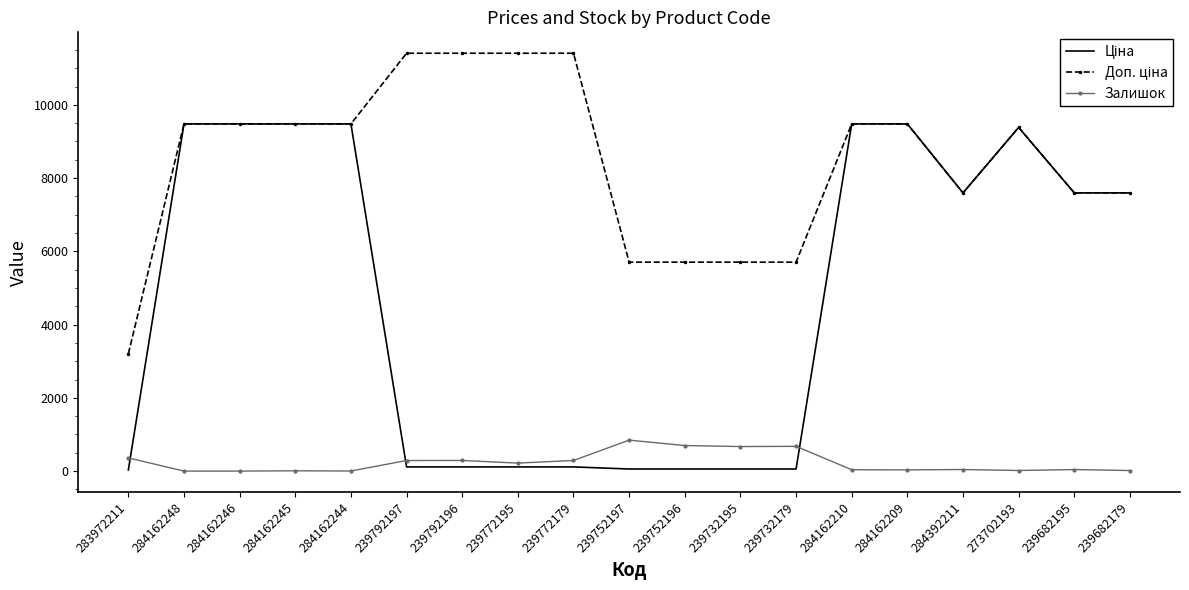

The value of Залишок at 239792197 is 289.0. True or false?

True